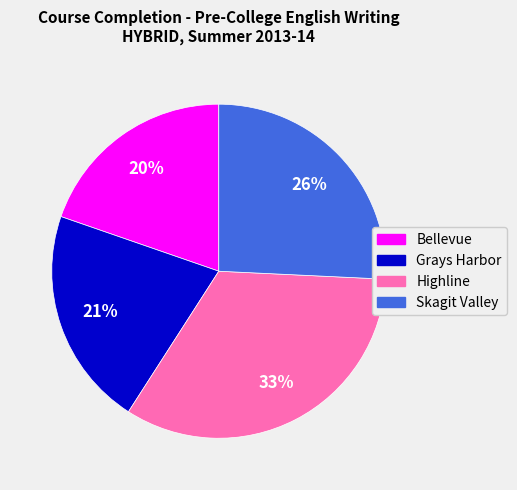

Which has a higher value, Highline or Grays Harbor?

Highline